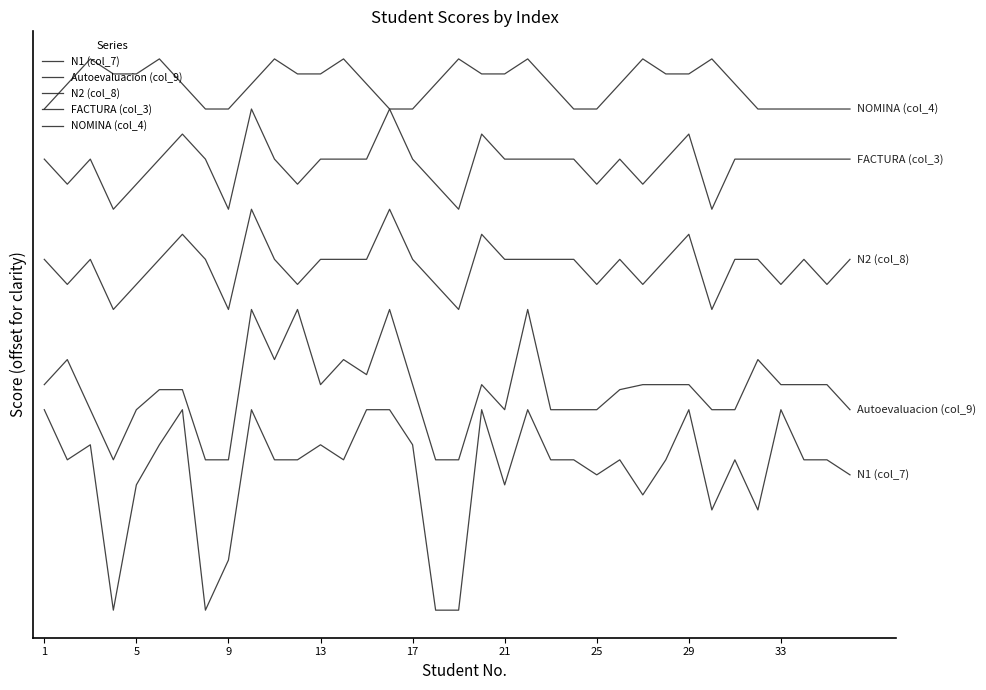

Does the chart have visible grid lines?

No